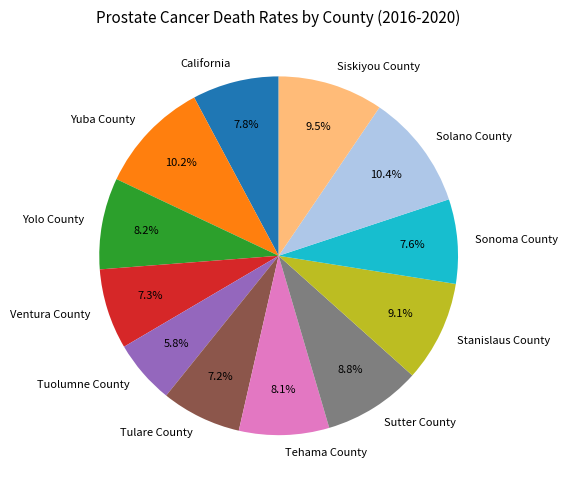

Count the number of slices in the pie.

12